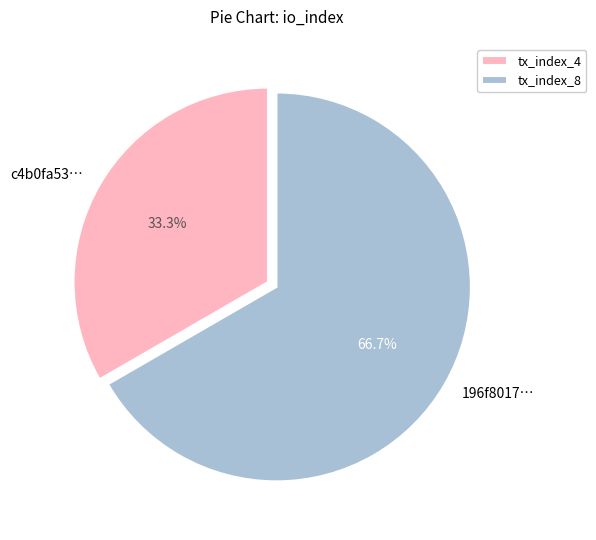

How many slices are in this pie chart?

2